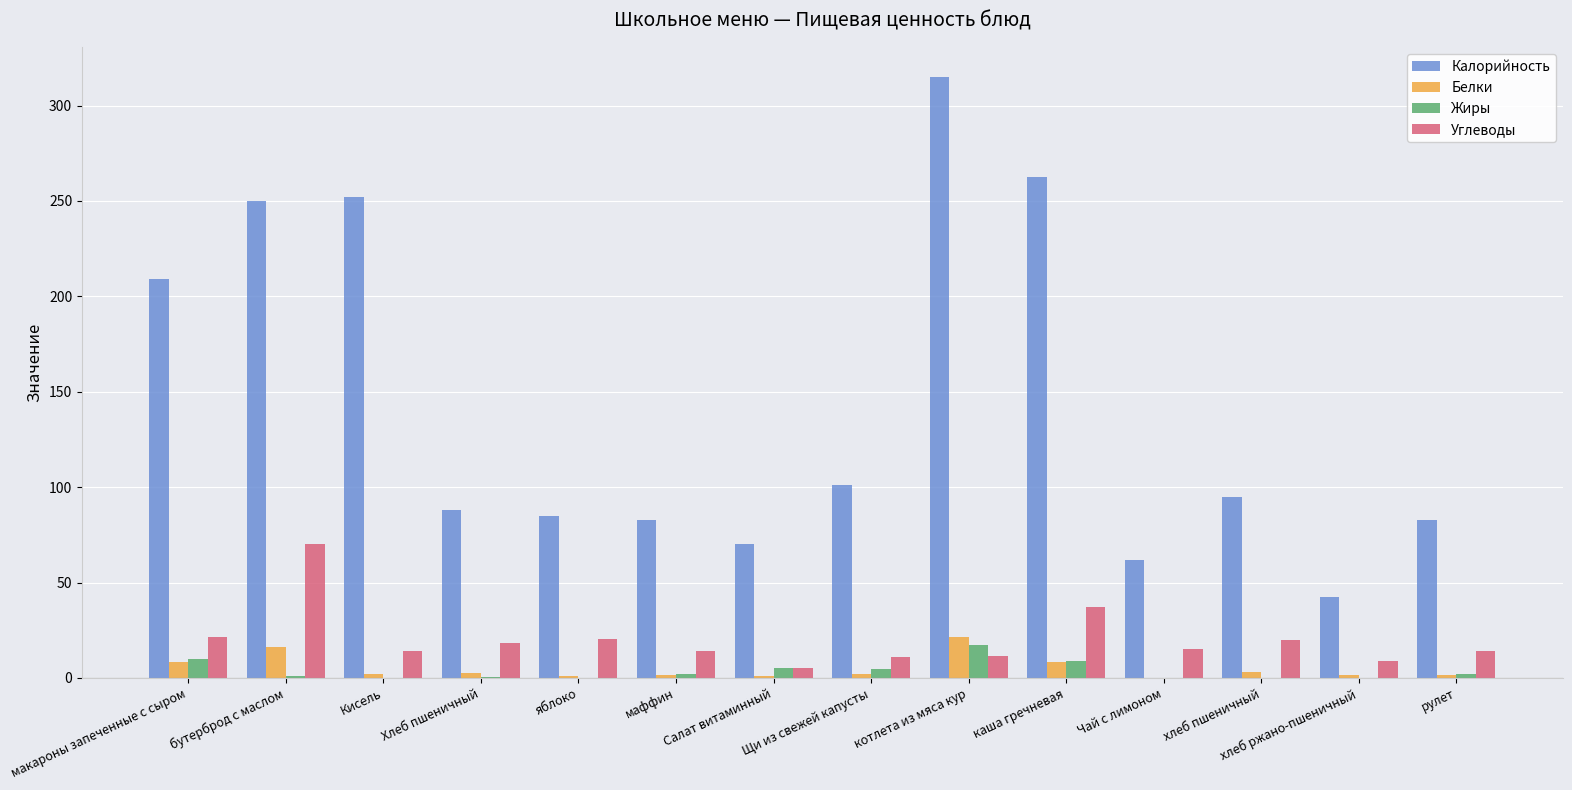

Which series changed the most between Щи из свежей капусты and хлеб ржано-пшеничный?

Калорийность